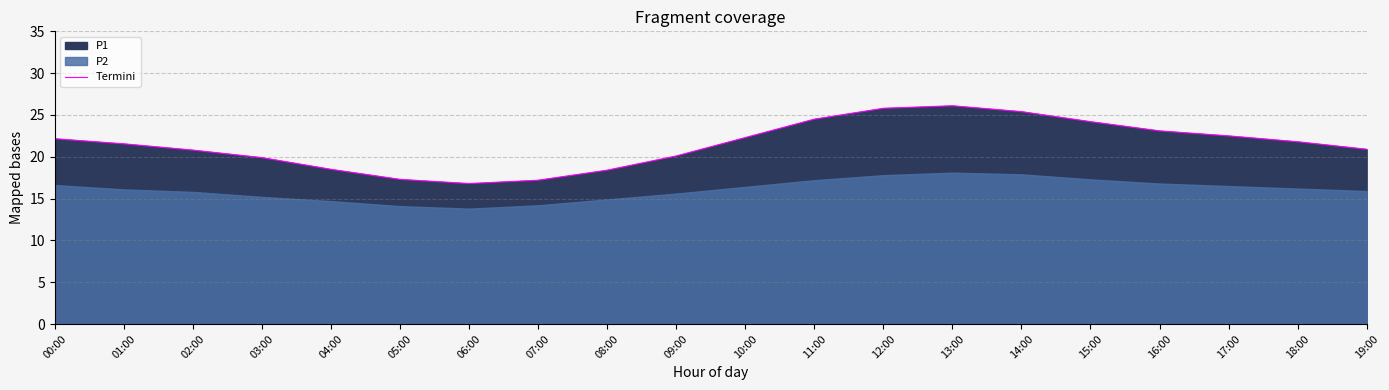

How many lines are shown in the chart?

1